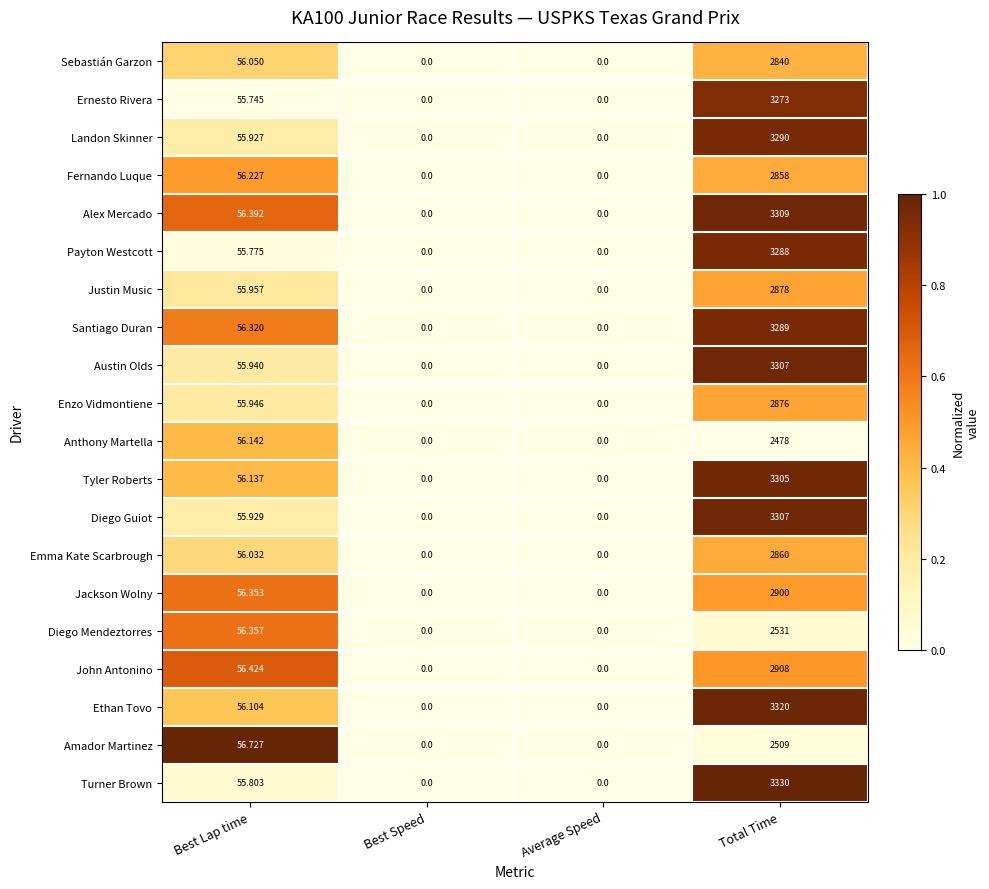

At which label does Emma Kate Scarbrough reach its peak?

Total Time